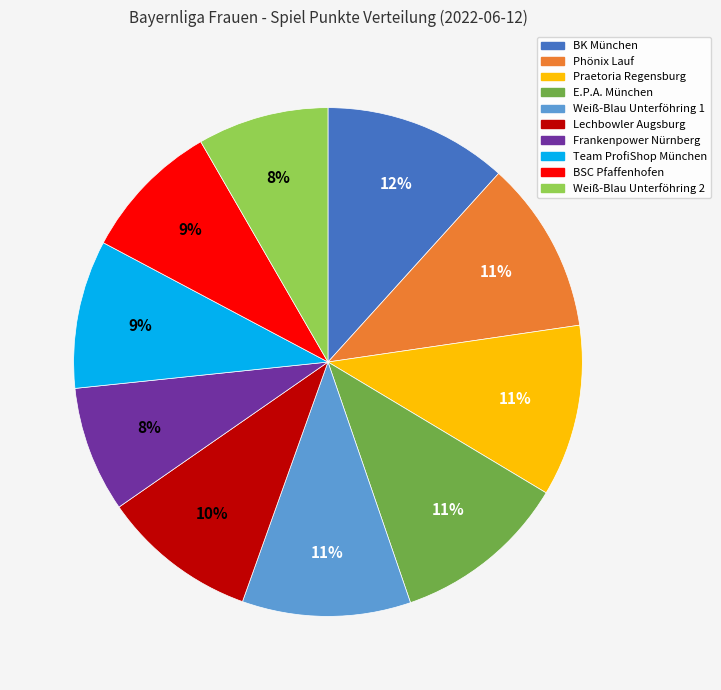

Which has a higher value, Weiß-Blau Unterföhring 1 or Frankenpower Nürnberg?

Weiß-Blau Unterföhring 1